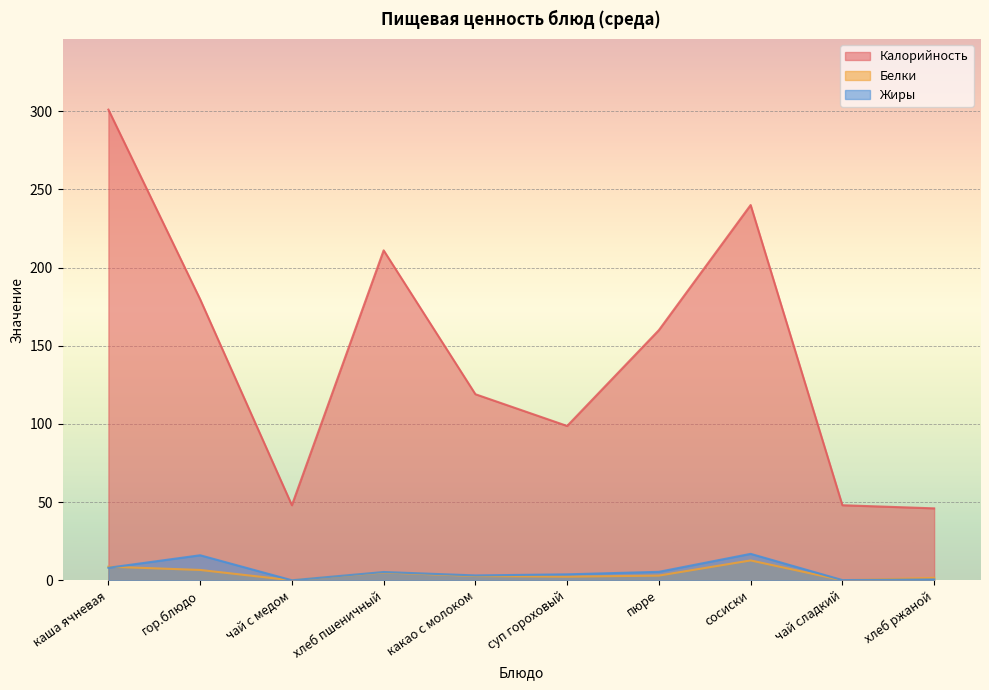

What is the value of the Калорийность point at the 3rd from the left?

48.0